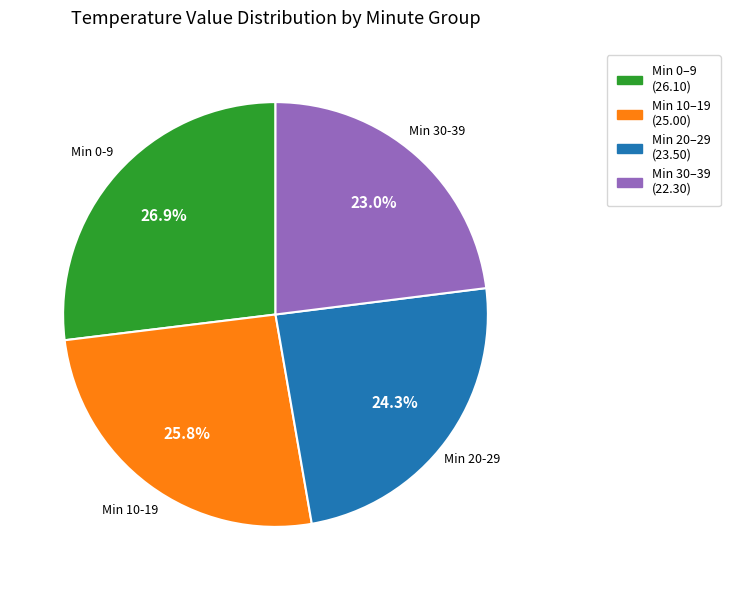

Does any single category account for the majority?

No